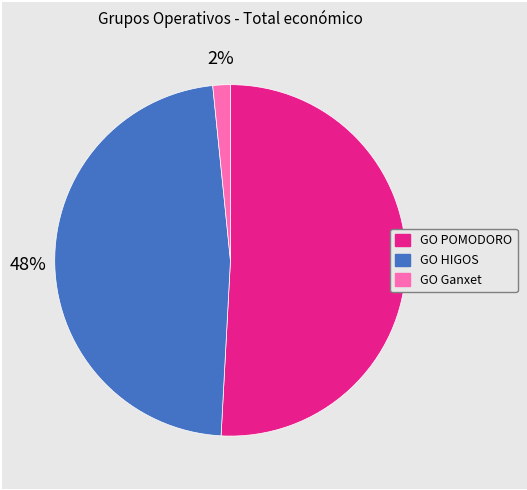

Does any single category account for the majority?

Yes